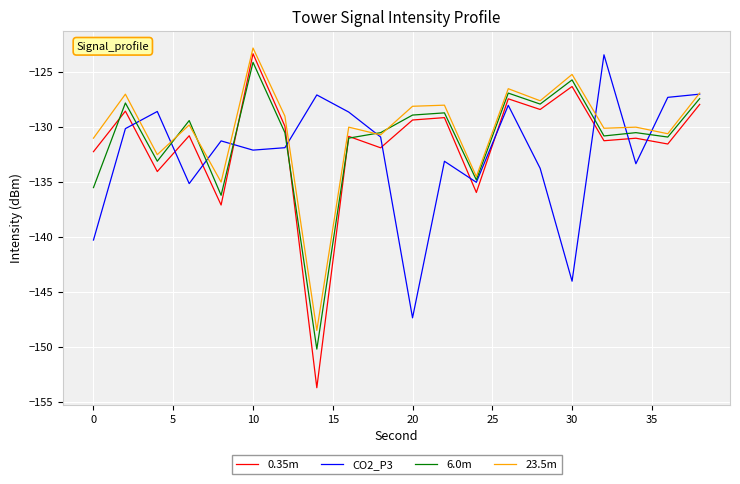

What is the lowest value of the 0.35m series?

-153.7